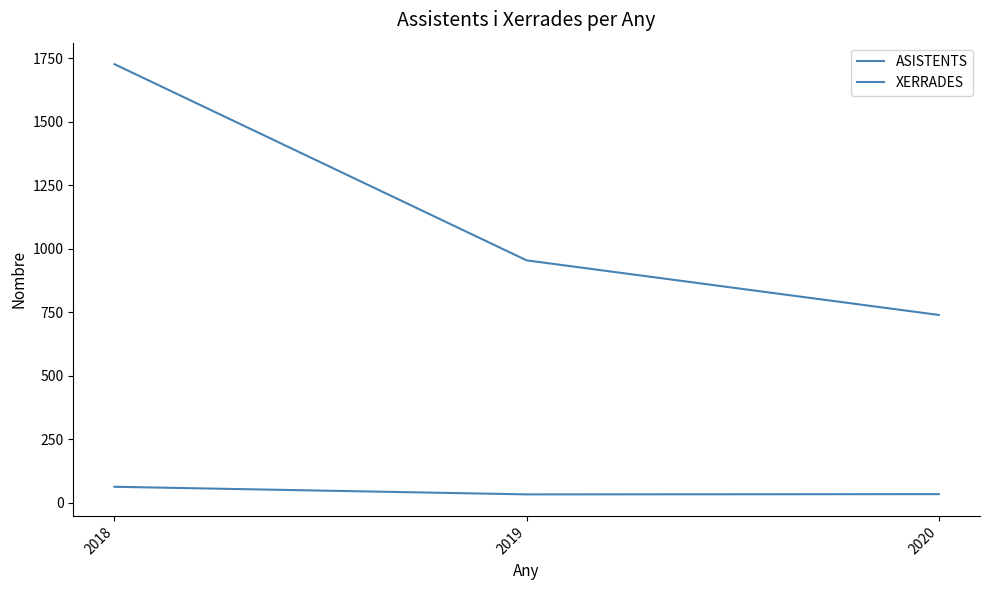

Is this an area chart (filled region under the line)?

No